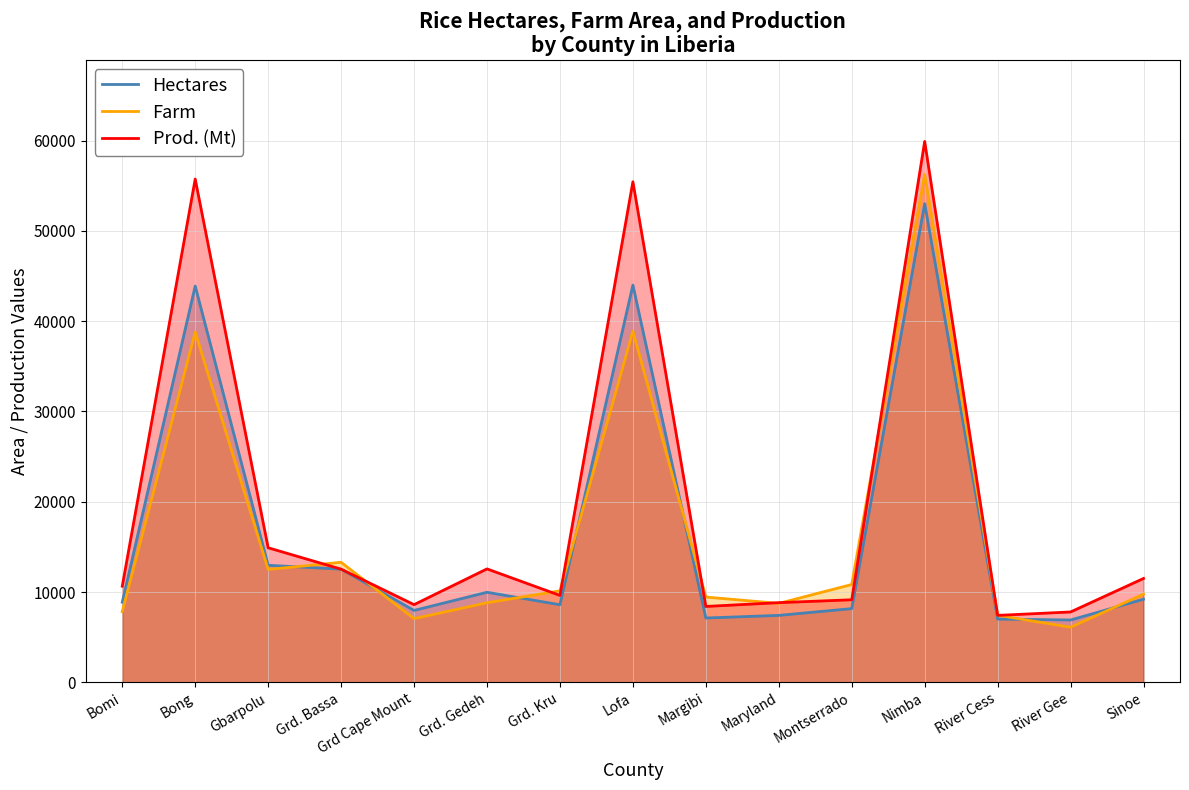

Which series ends up on top after the final intersection of Prod_Mt and Farm?

Prod_Mt